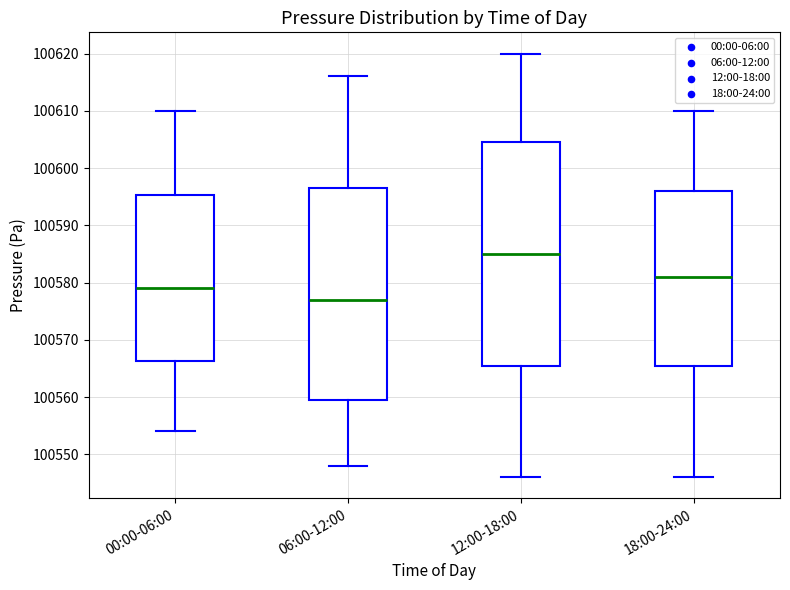

Comparing the boxes themselves (not the whiskers), which one is the tallest?

12:00-18:00